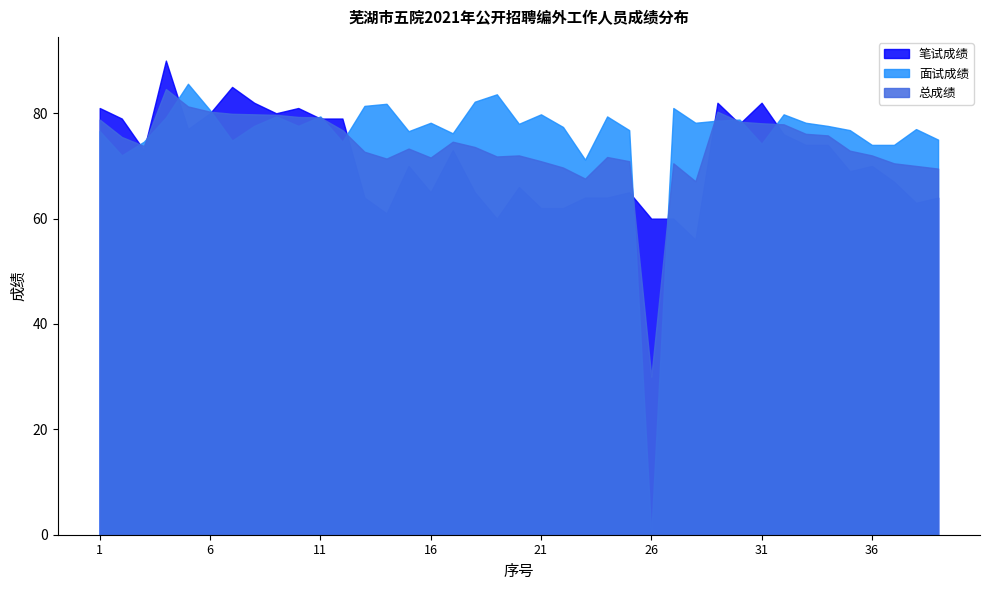

Which label corresponds to the smallest value in the chart?

26